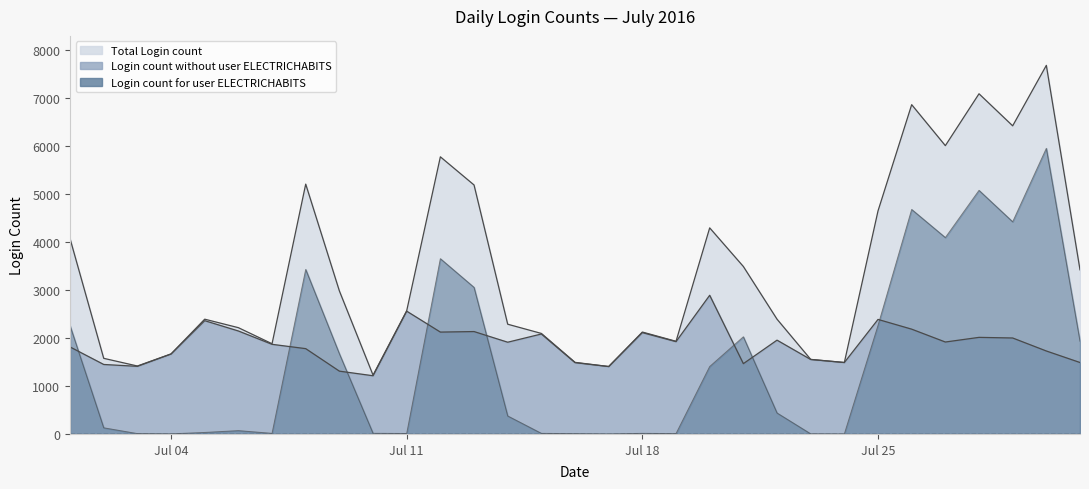

Reading right to left, what are all the values shown in this chart?

Total Login count: 3421	7682	6422	7090	6009	6863	4649	1489	1554	2392	3490	4295	1931	2124	1405	1492	2095	2287	5189	5776	2568	1226	2981	5207	1880	2215	2392	1668	1416	1576	4069
Login count without user ELECTRICHABITS: 1489	1729	2000	2013	1916	2184	2387	1489	1552	1955	1465	2890	1924	2112	1405	1486	2083	1912	2134	2123	2559	1213	1309	1778	1868	2146	2361	1666	1409	1448	1813
Login count for user ELECTRICHABITS: 1932	5953	4422	5077	4093	4679	2262	0	2	437	2025	1405	7	12	0	6	12	375	3055	3653	9	13	1672	3429	12	69	31	2	7	128	2256